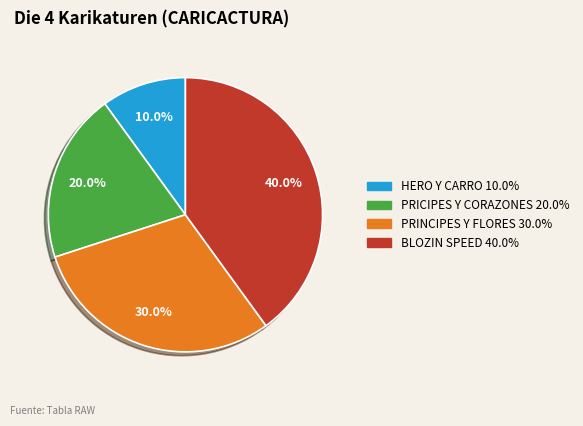

Rank the categories by value from highest to lowest.

BLOZIN SPEED, PRINCIPES Y FLORES, PRICIPES Y CORAZONES, HERO Y CARRO